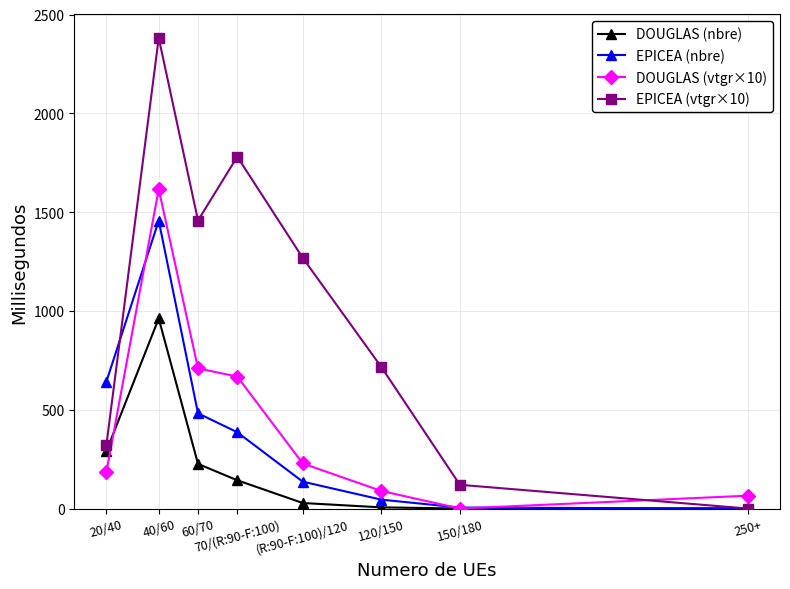

At (R:90-F:100)/120, list the series in order from largest to smallest.

EPICEA (vtgr×10), DOUGLAS (vtgr×10), EPICEA (nbre), DOUGLAS (nbre)